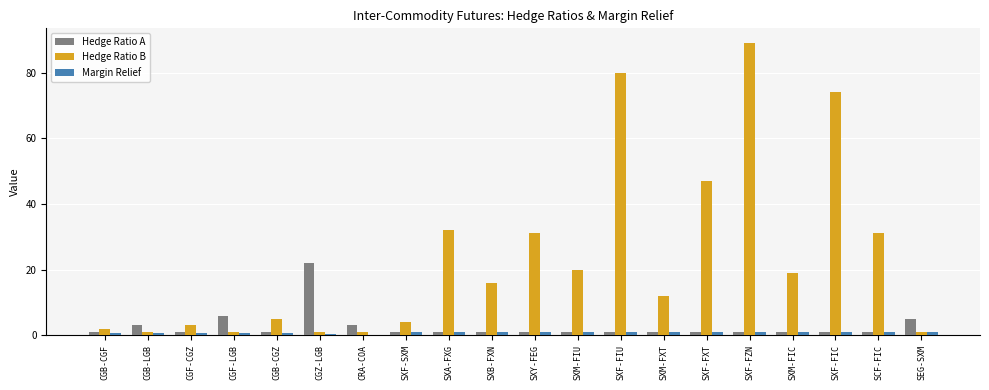

Which label corresponds to the largest value in the chart?

SXF-FZN